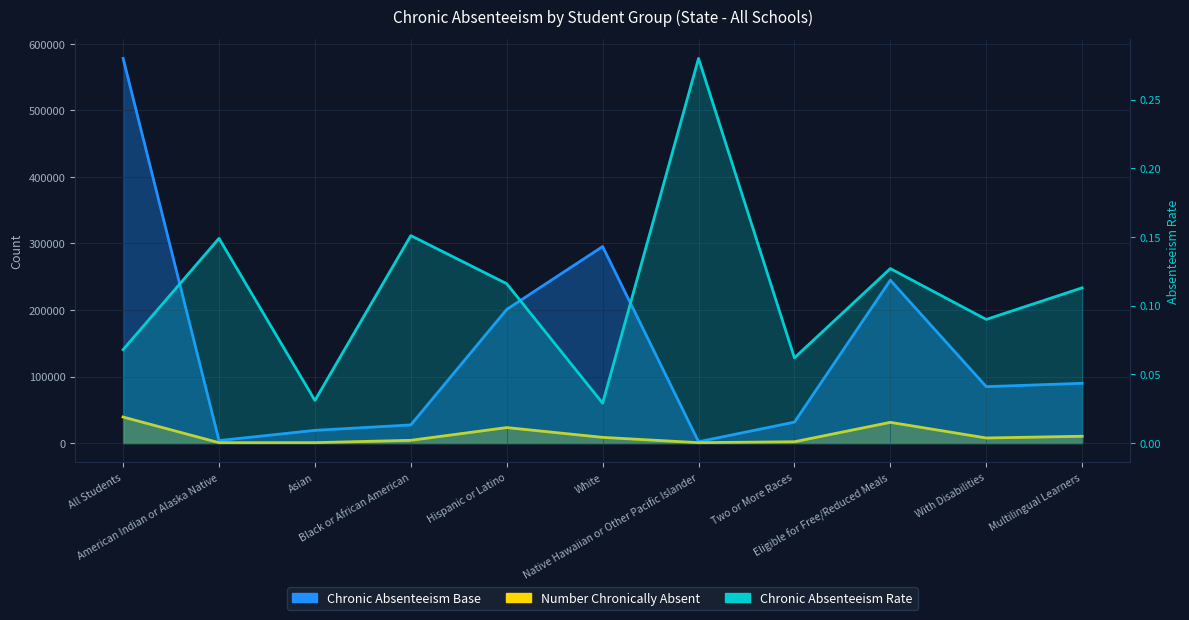

How many lines are shown in the chart?

3